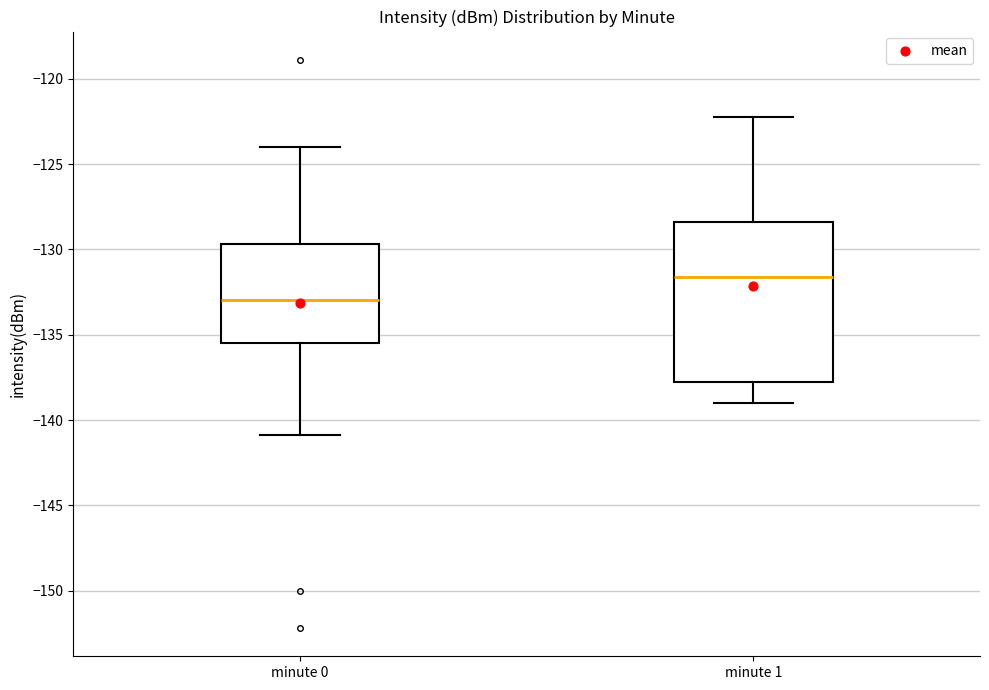

Which box is the tallest, from its lower edge to its upper edge?

minute 1